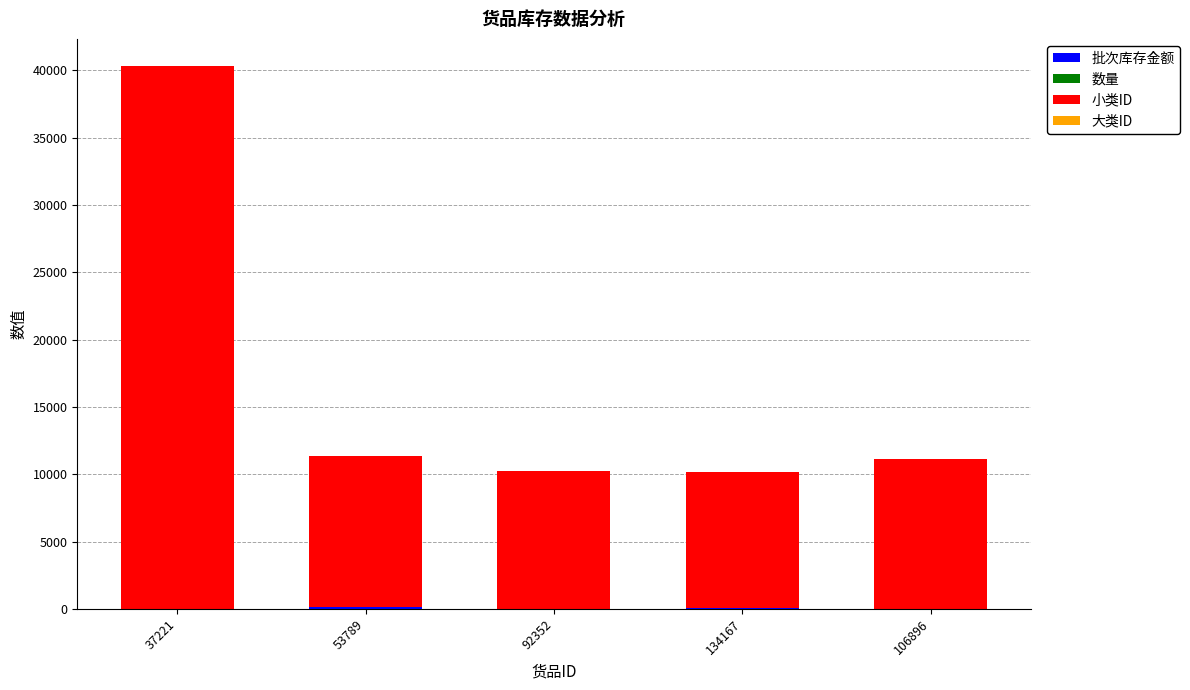

Are the bars grouped side by side (vs. stacked)?

No